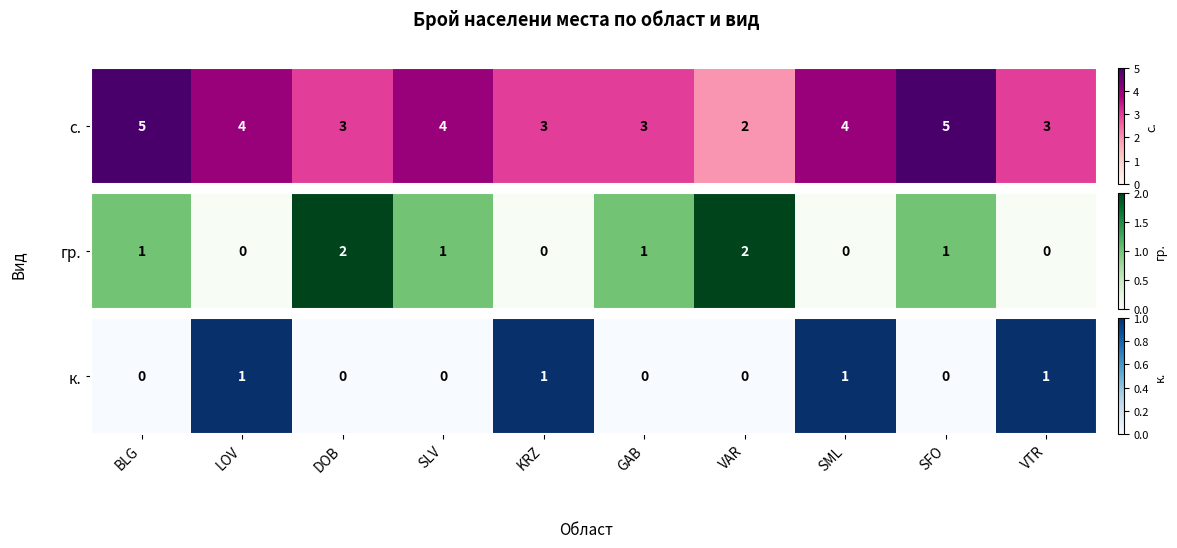

What is the change in value from LOV to SFO?

-1